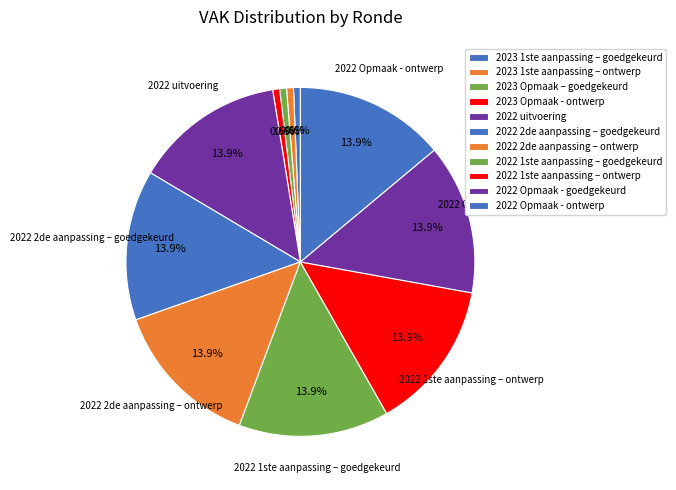

How many segments does this pie chart have?

11